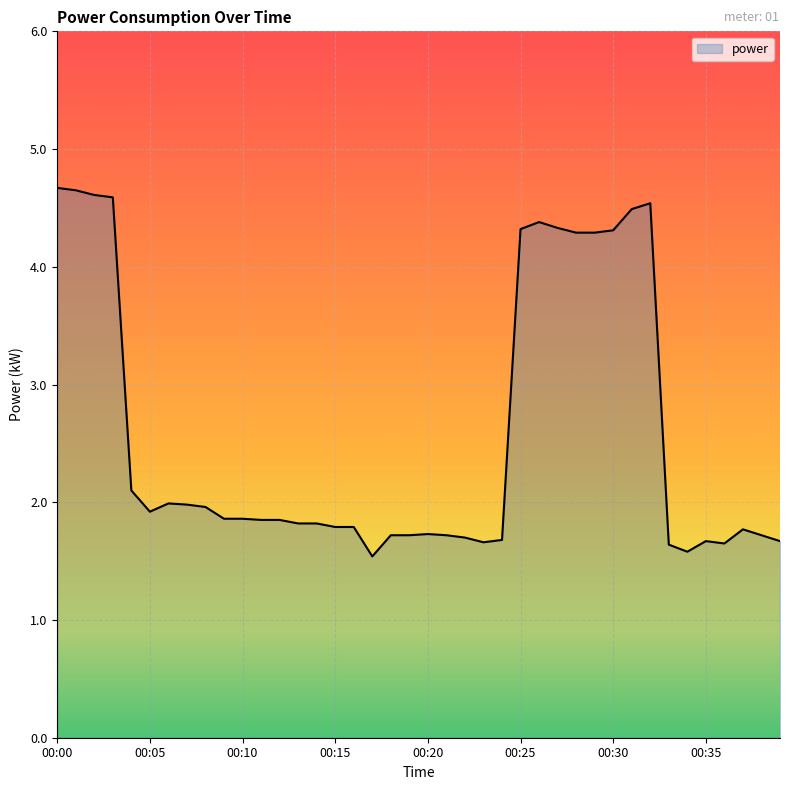

True or false: the data has more than 0 interior local peaks.

True